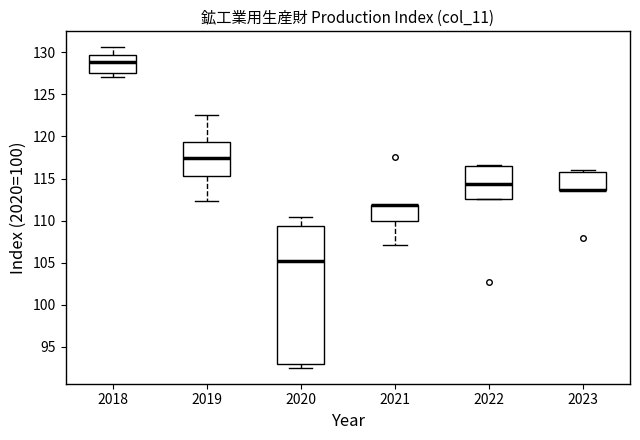

Where is the upper edge of the box at x = 2023 on the y-axis? The values are not printed on the chart, so give them approximately, as read against the axis.

116.0